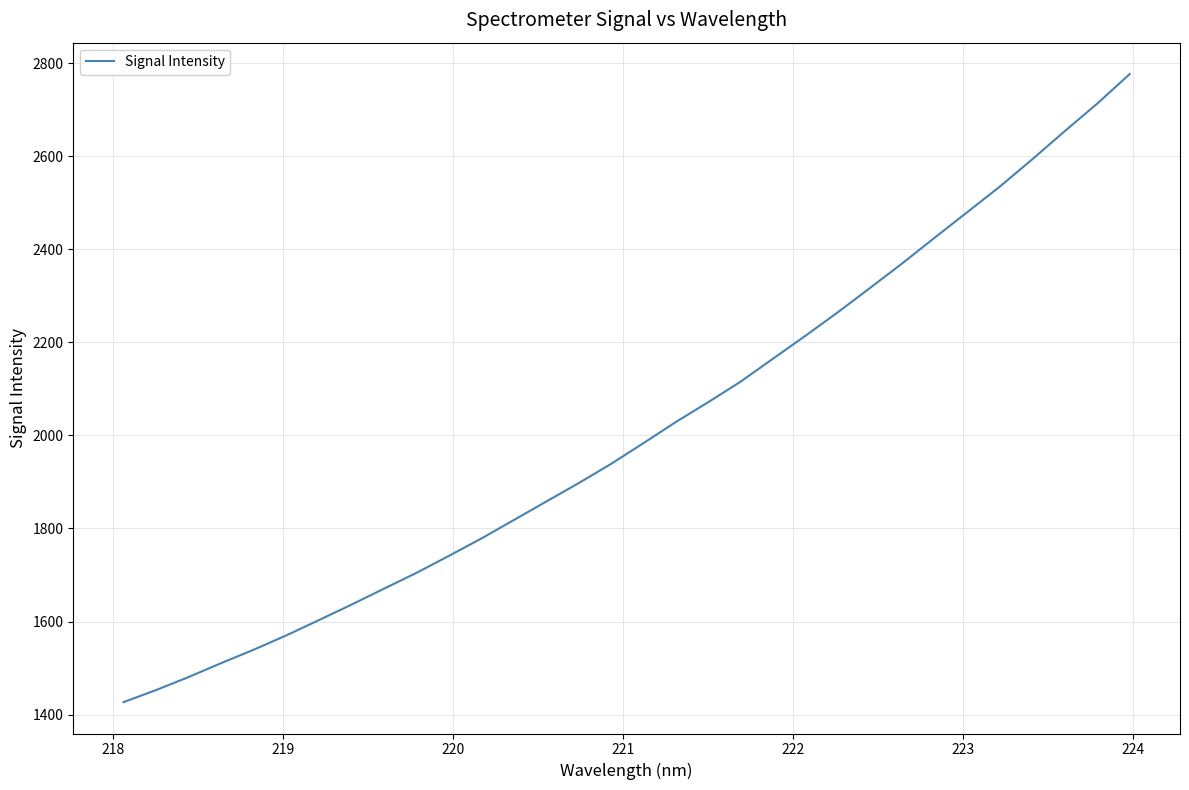

What is the minimum value shown in the chart?

1426.7